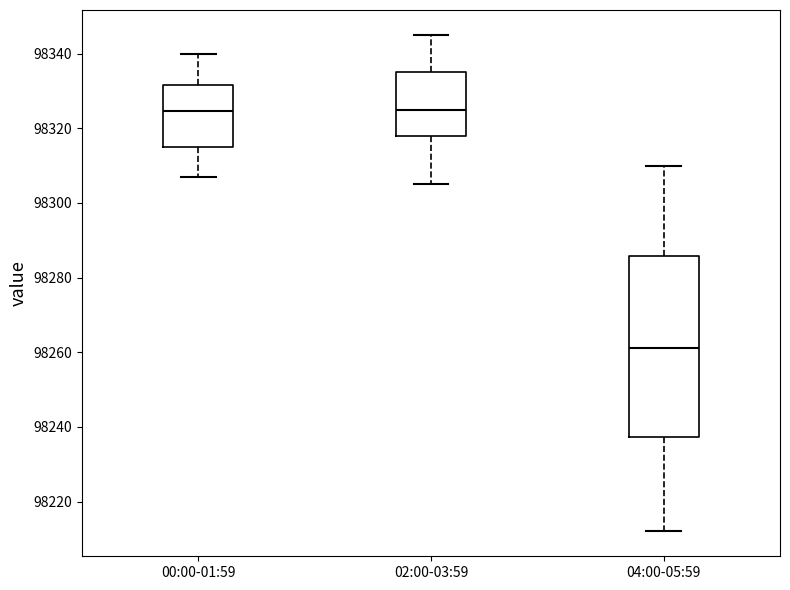

Reading left to right, read every box against the y-axis: the position of its median line, the range the box covers, and the ends of its whiskers. The values are not printed on the chart, so give them approximately, as read against the axis.

00:00-01:59: median 98324, box 98316 to 98332, whiskers 98308 to 98340
02:00-03:59: median 98326, box 98318 to 98336, whiskers 98306 to 98346
04:00-05:59: median 98262, box 98238 to 98286, whiskers 98212 to 98310